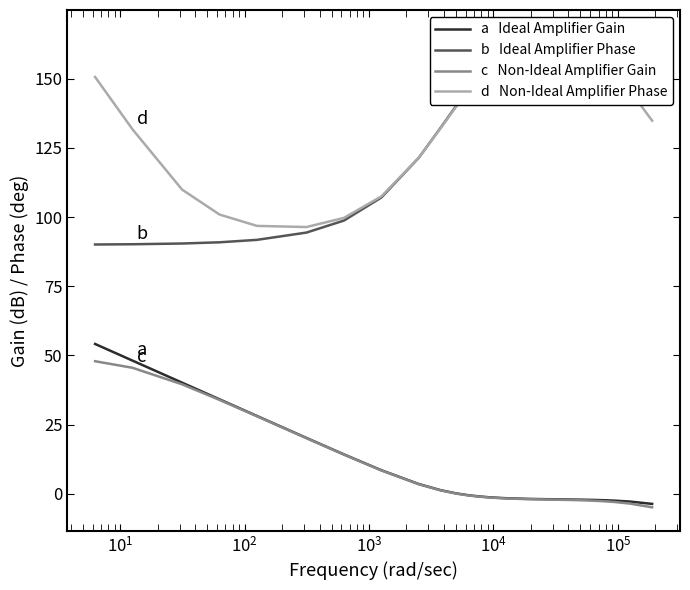

How many data points in Non-Ideal Amplifier Phase are less than 149?

13